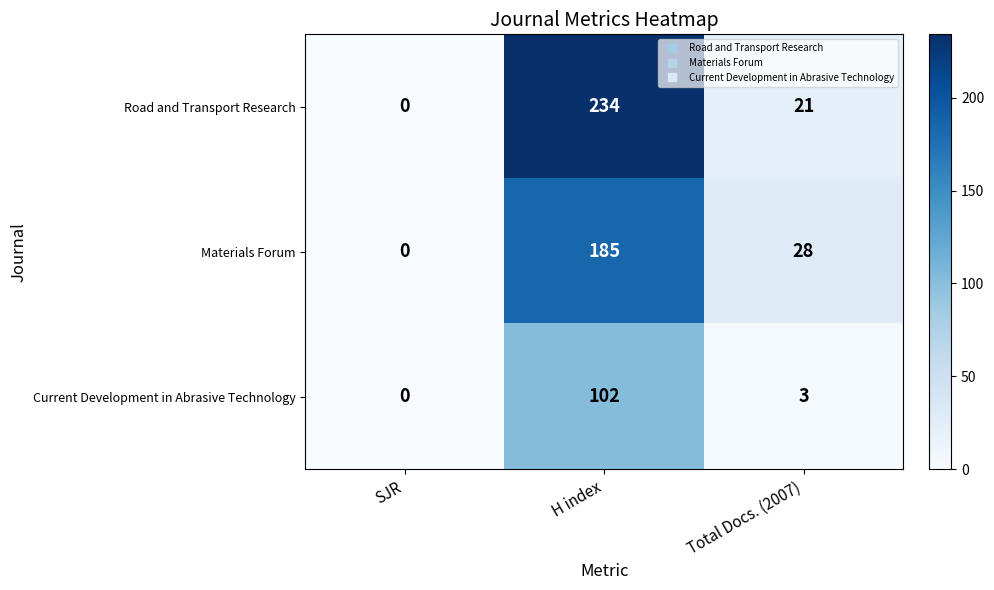

Between SJR and Total Docs. (2007), which series saw the biggest shift?

Materials Forum